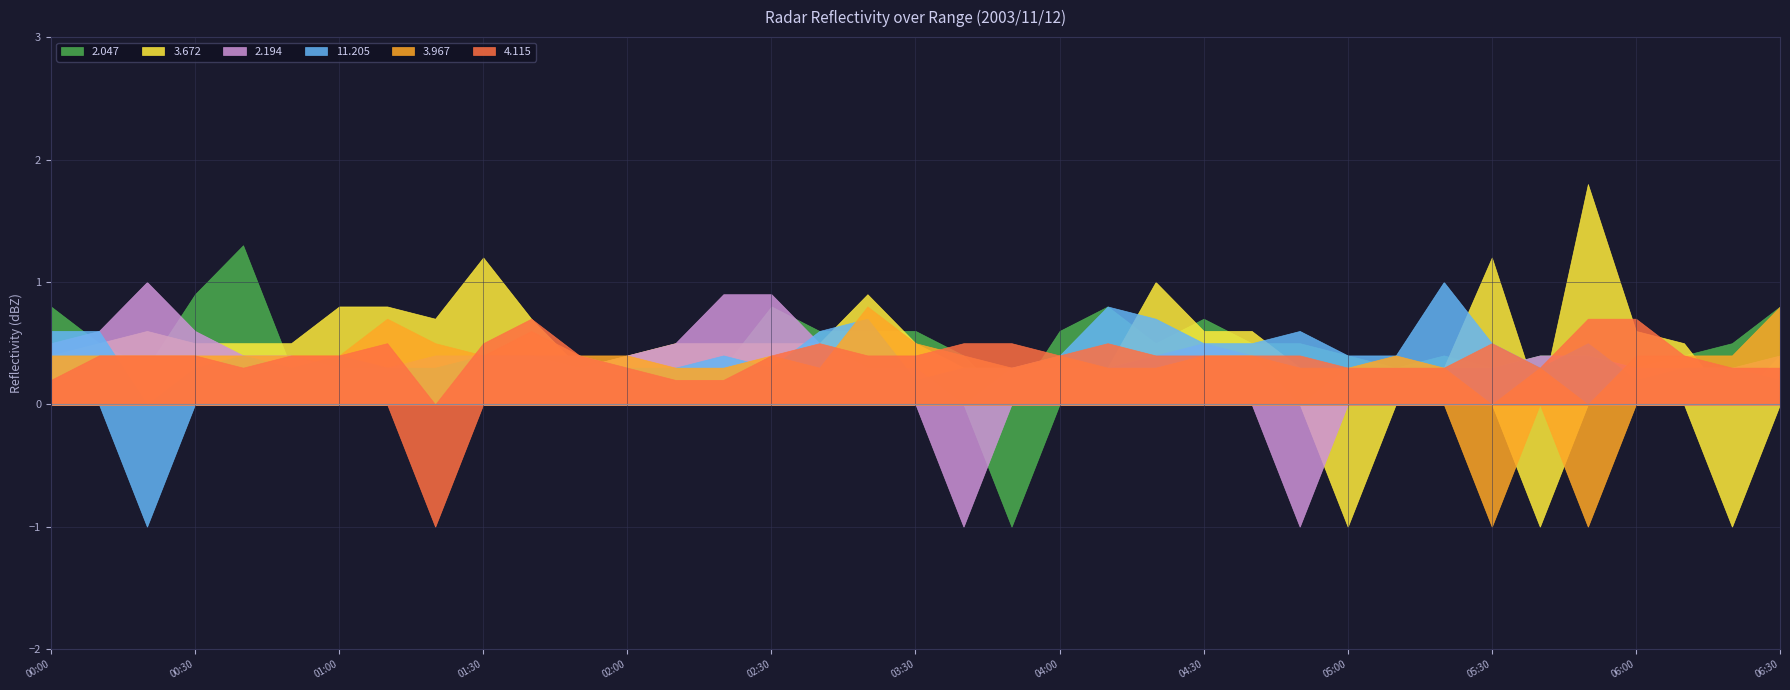

How many data points does each series have?

37